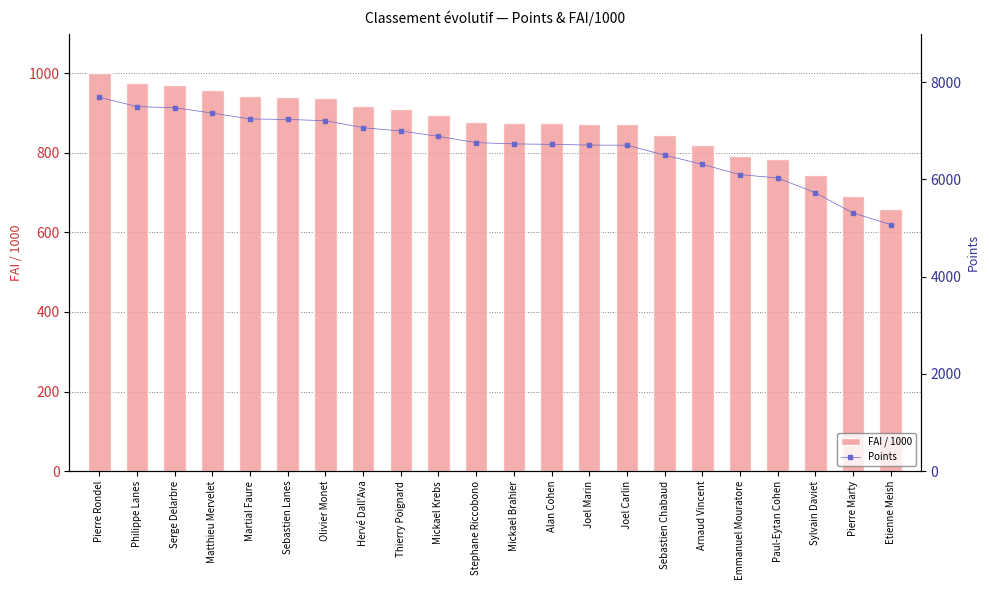

What is the label of the 18th bar from the right?

Martial Faure